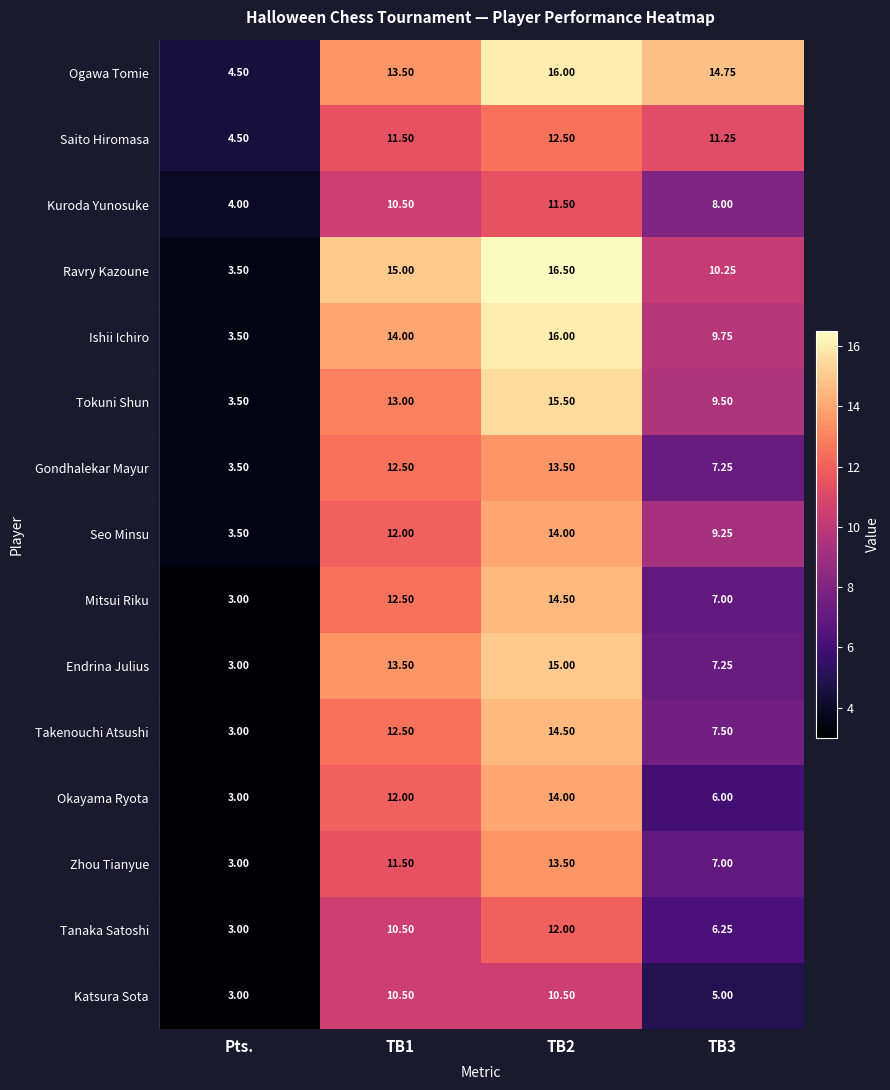

Which category has the lowest value in the Katsura Sota series?

Pts.